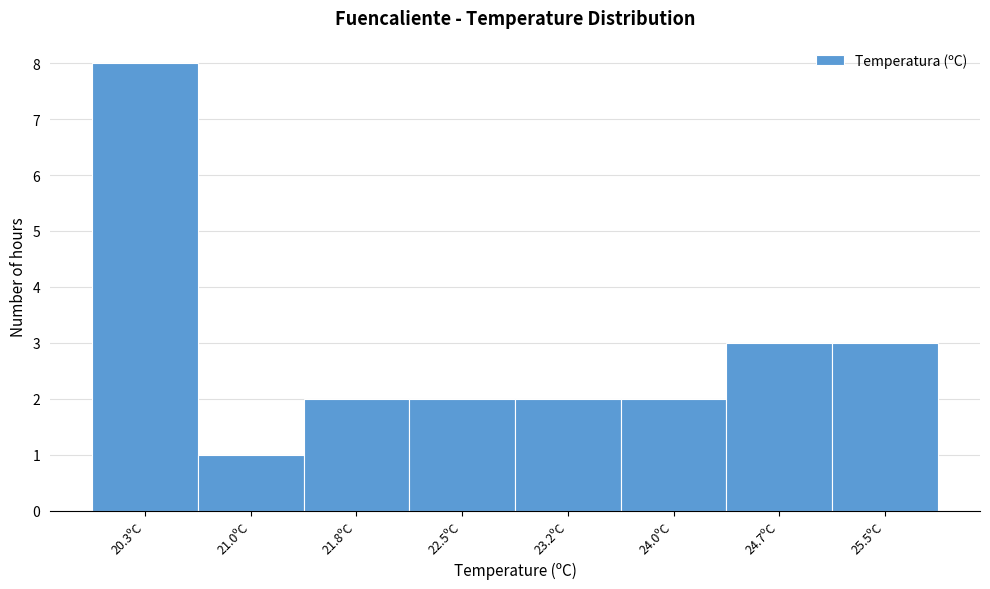

Reading left to right, extract all data points from this chart.

8	1	2	2	2	2	3	3